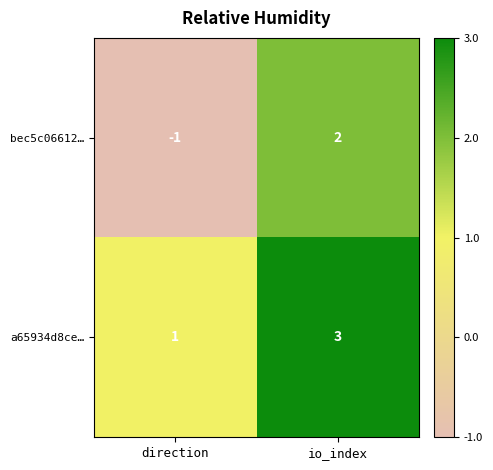

Where is bec5c06612… nearest to the value 0?

direction